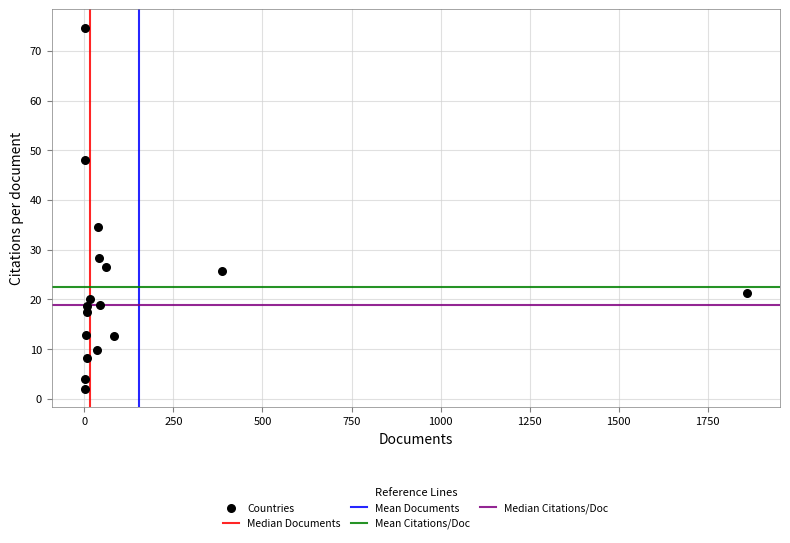

What Y value in the scatter plot is closest to 38?

34.6